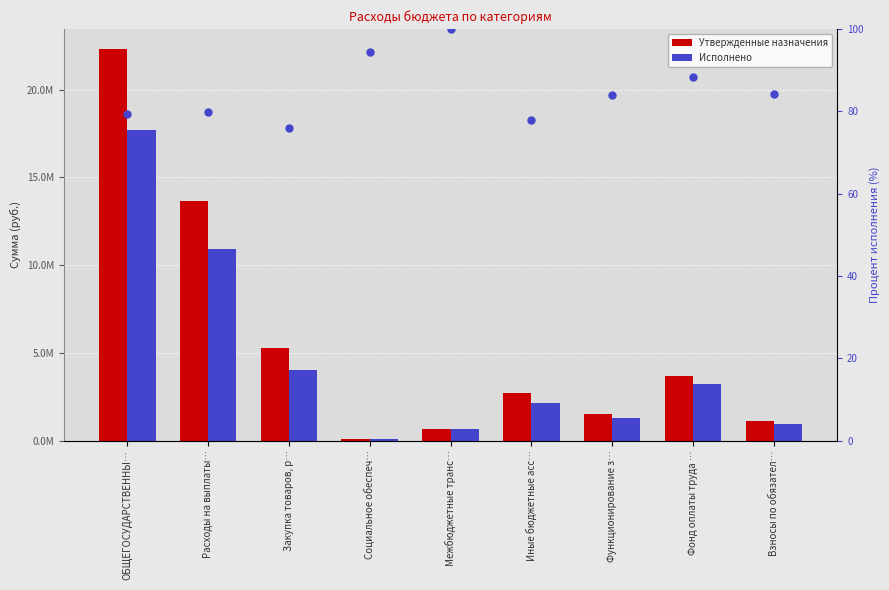

At which category is the sum across all series the highest?

ОБЩЕГОСУДАРСТВЕННЫ…